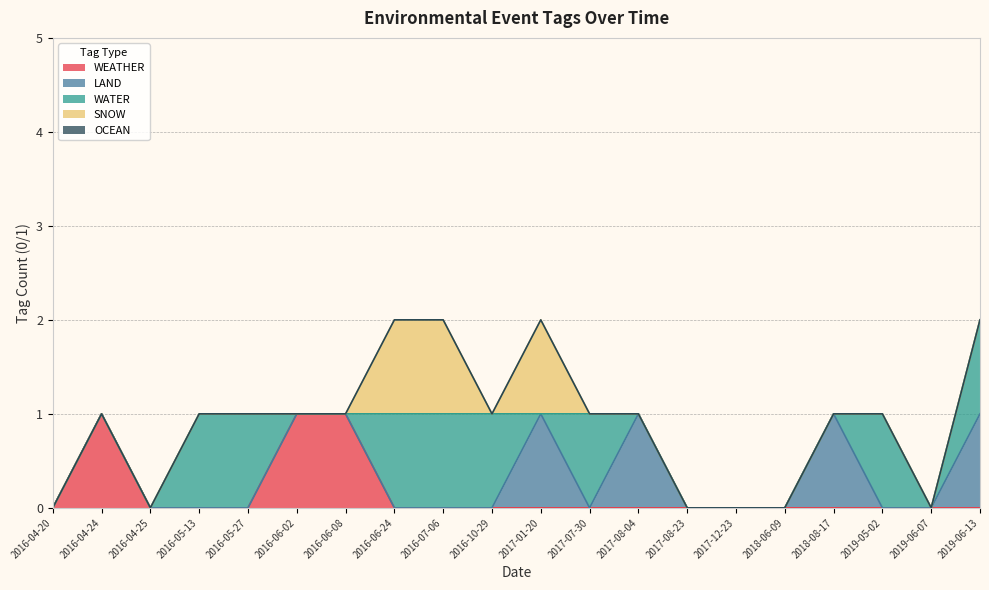

Is it true that SNOW equals 0 at 2017-12-23?

True